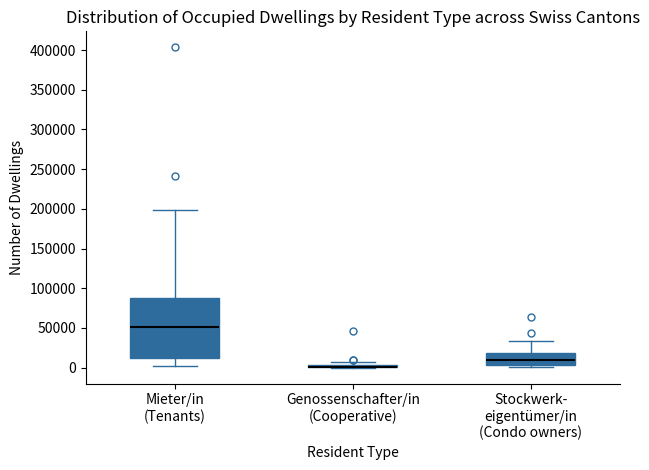

Comparing the boxes themselves (not the whiskers), which one is the tallest?

Mieter/in (Tenants)